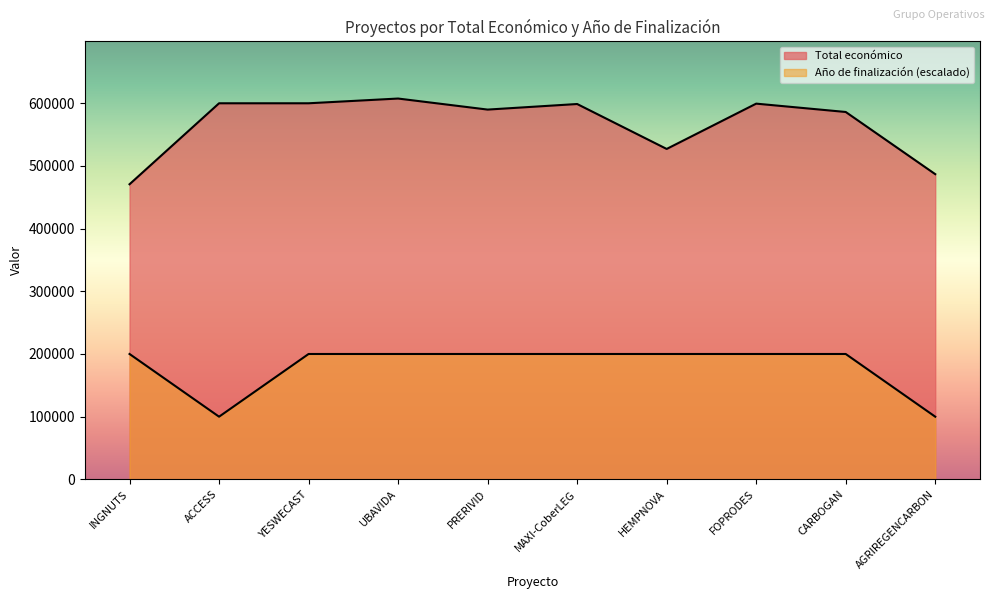

True or false: Total económico and Año de finalización cross at least once.

False